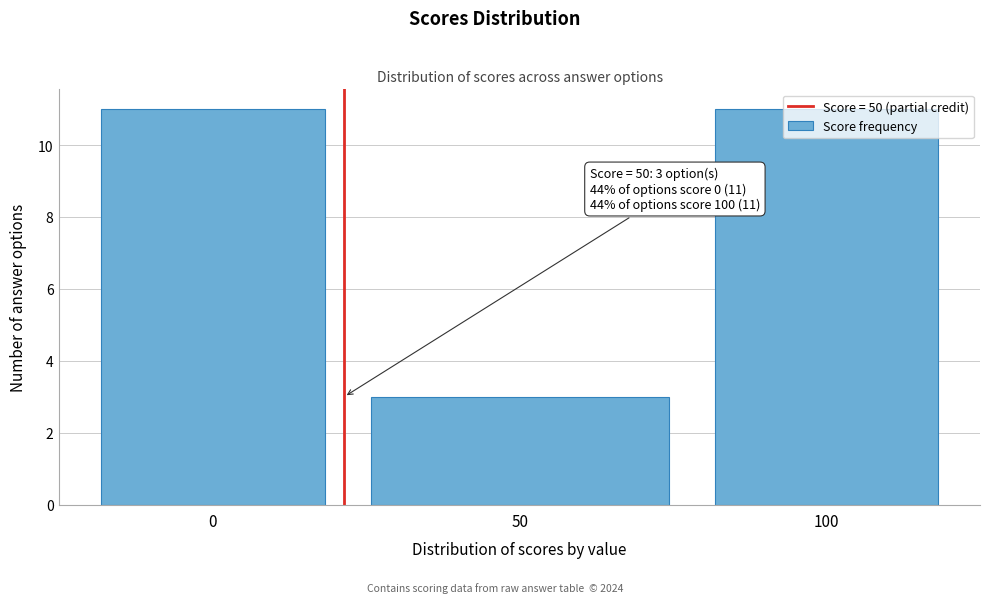

What is the value of the 1st bar from the left?

11